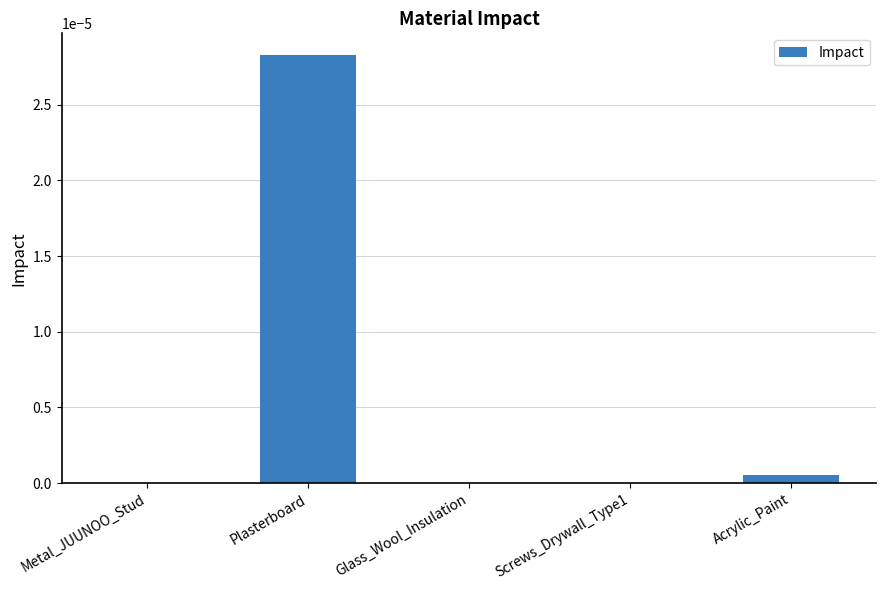

At which category does the chart reach its peak across all series?

Plasterboard